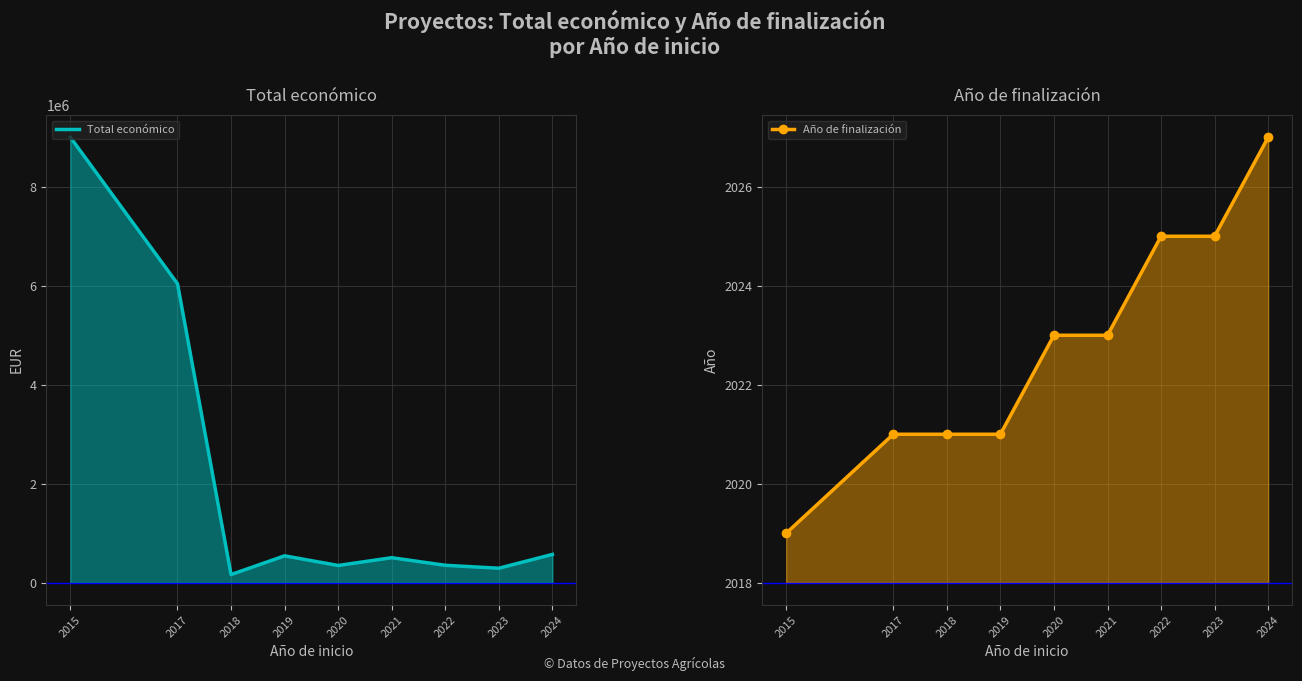

What is the minimum value shown in the chart?

2019